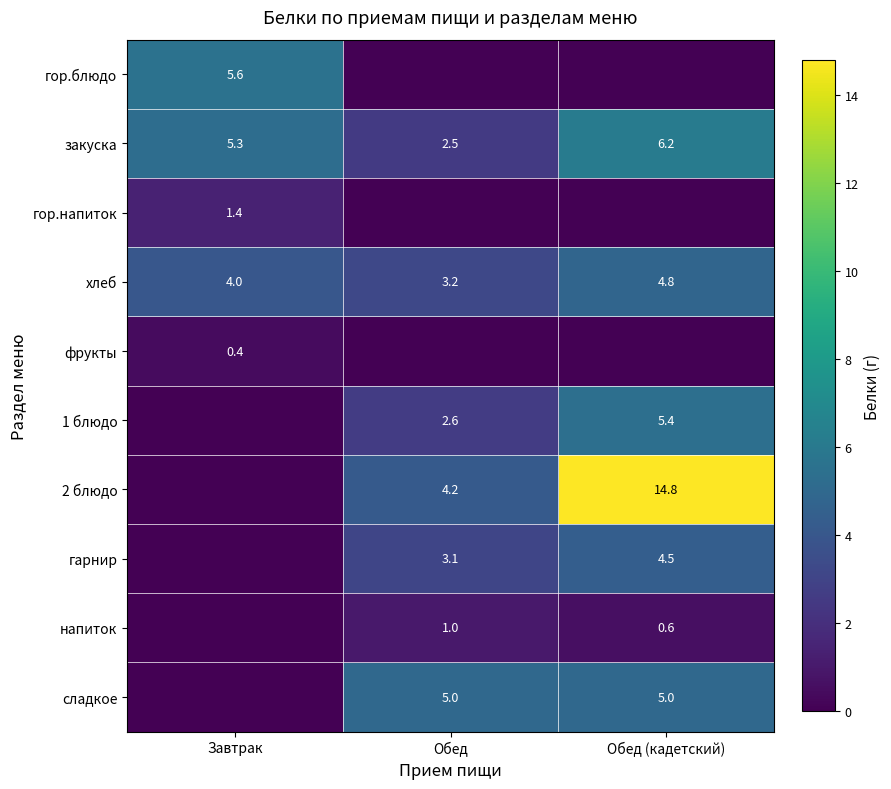

Between Обед and Завтрак, which is larger?

Завтрак